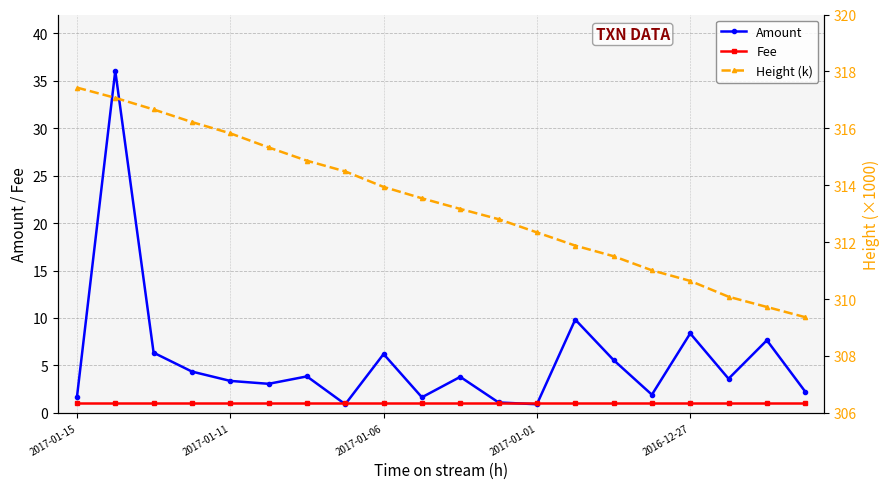

The value of Fee at 11 is 1.4. True or false?

False